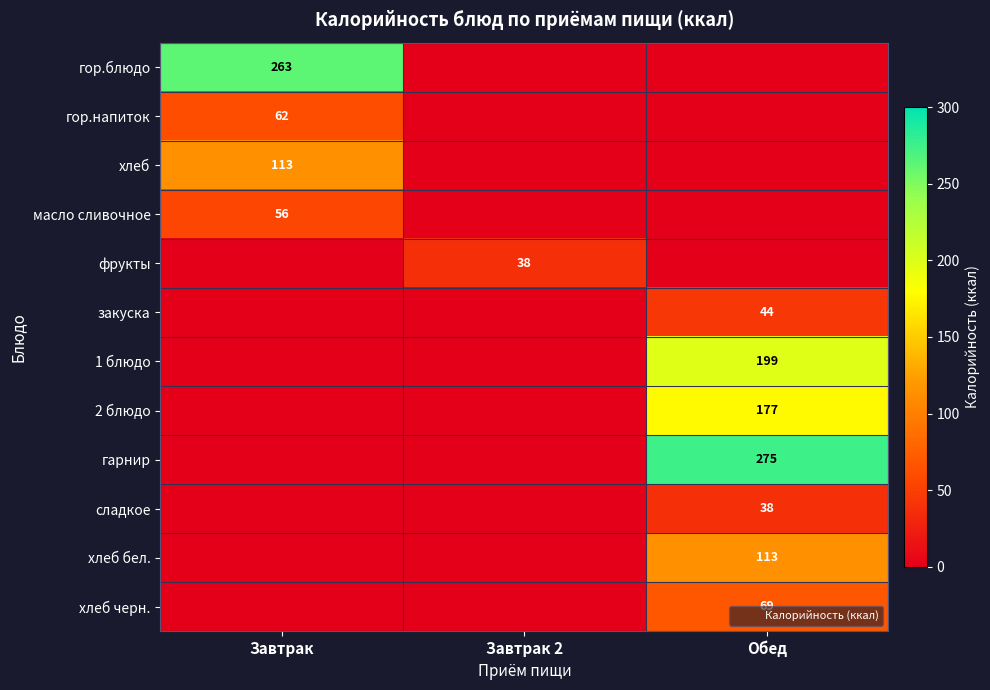

The value of закуска at Обед is 44. True or false?

True